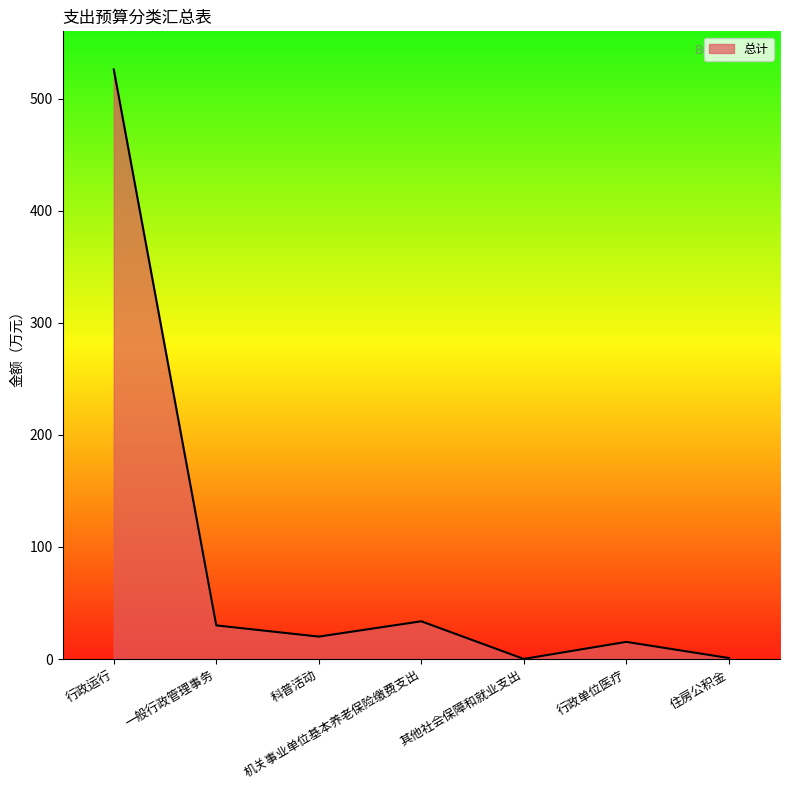

What is the label of the 7th point from the right?

行政运行